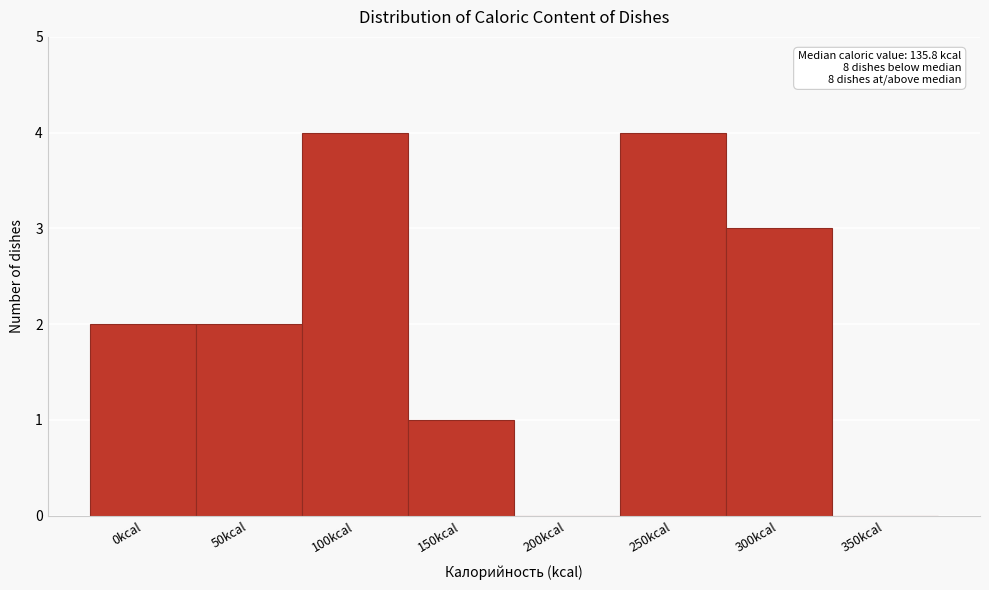

Reading left to right, transcribe all the data shown in this chart.

0kcal=2	50kcal=2	100kcal=4	150kcal=1	200kcal=0	250kcal=4	300kcal=3	350kcal=0